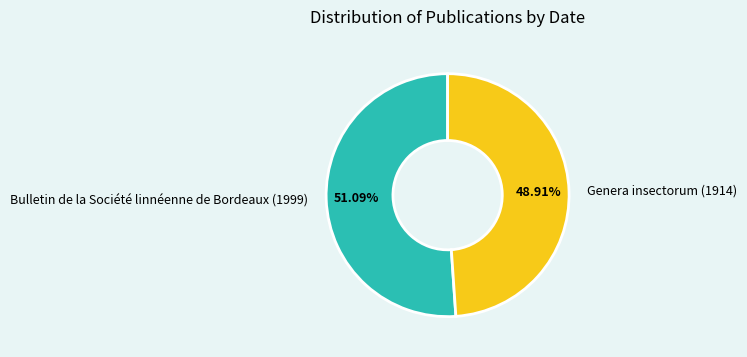

Which slice is the smallest?

Genera insectorum (1914)